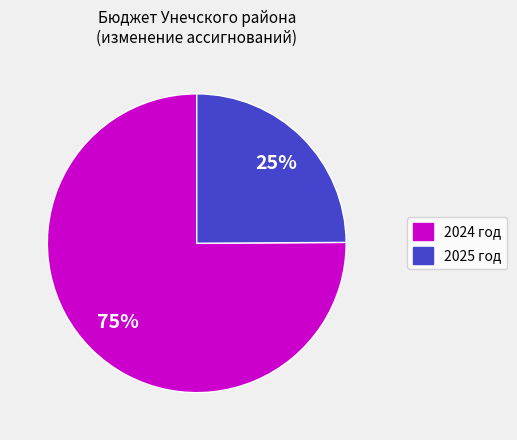

To the nearest percent, what is the difference between the largest and smallest slice percentages?

50%